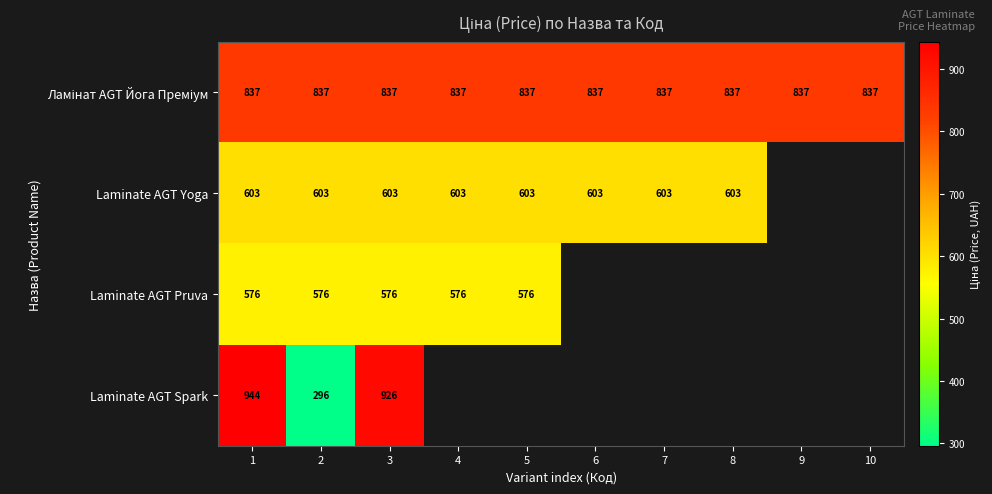

Which category has the lowest value in the Laminate AGT Spark series?

2